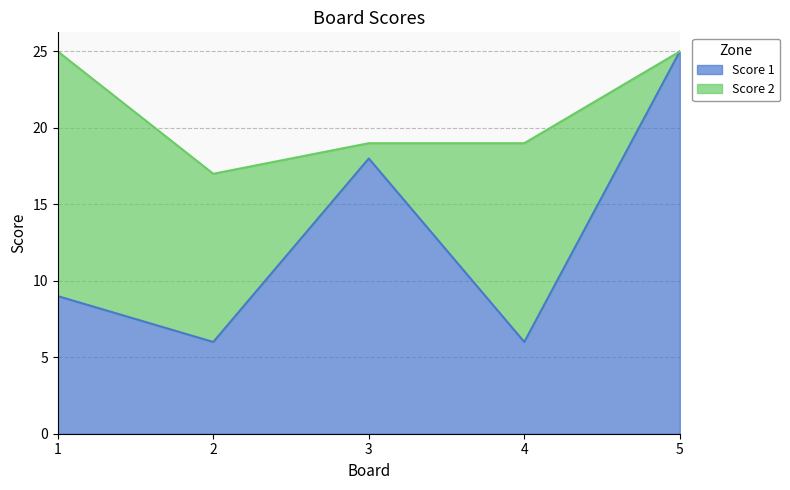

How many values exceed 9?

2